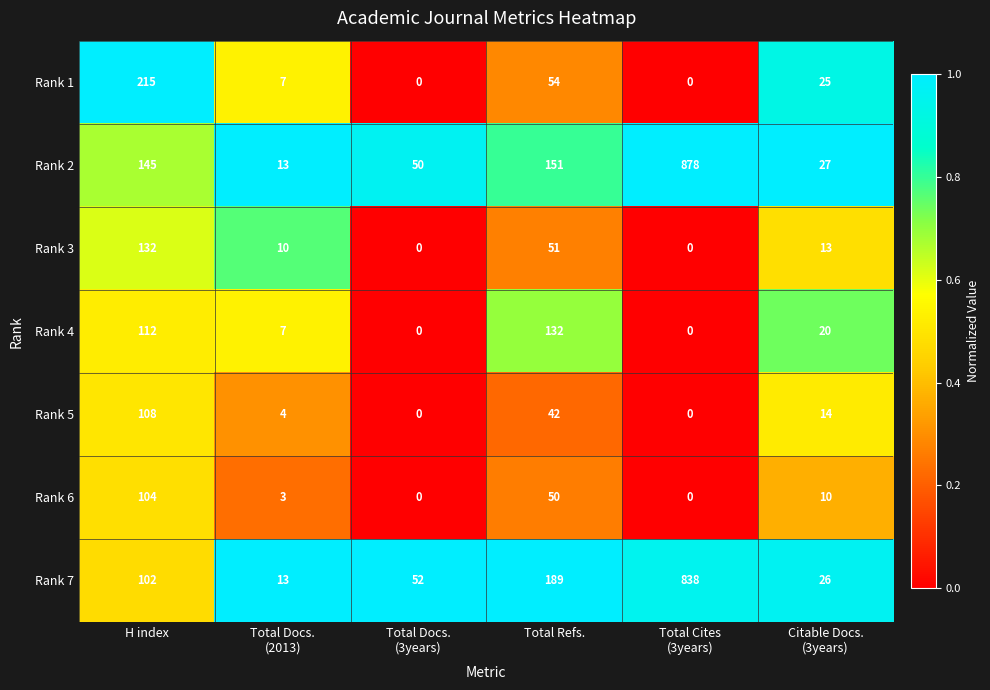

Rank the series at H index from lowest to highest value.

Rank 7, Rank 6, Rank 5, Rank 4, Rank 3, Rank 2, Rank 1